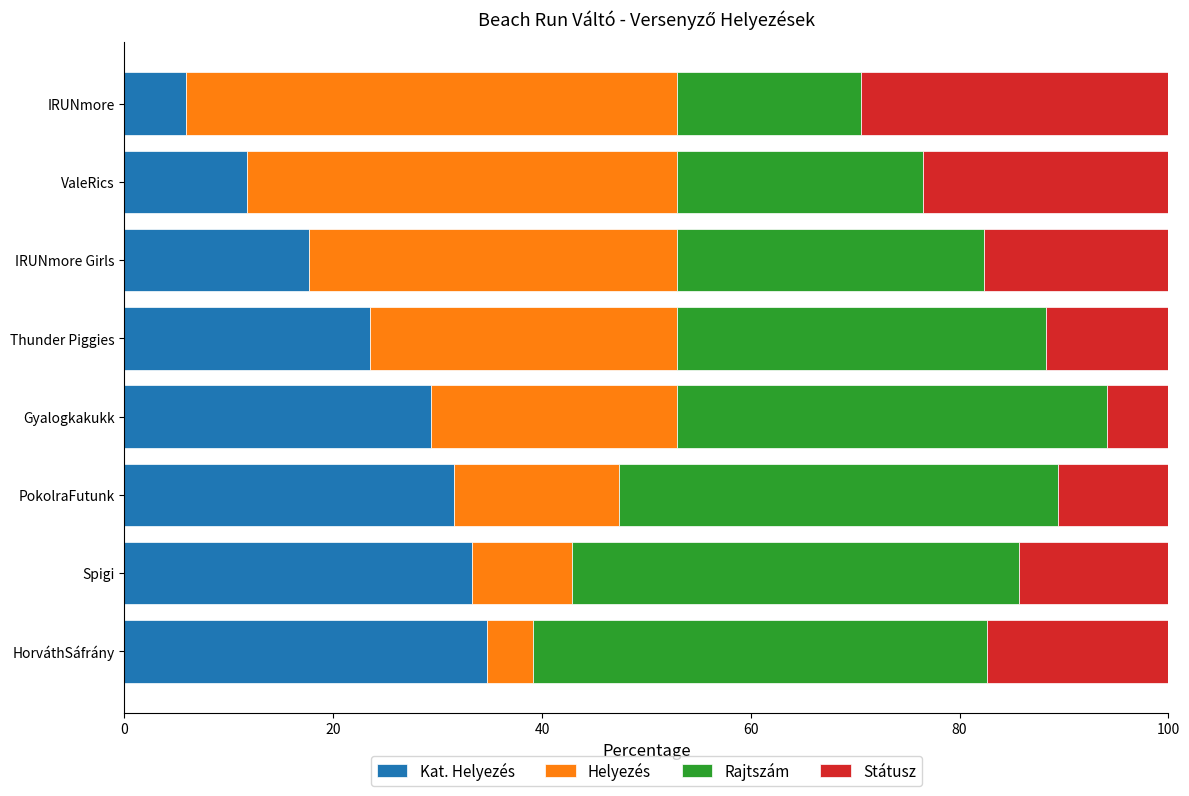

What is the total value across all series at Gyalogkakukk?

100.0